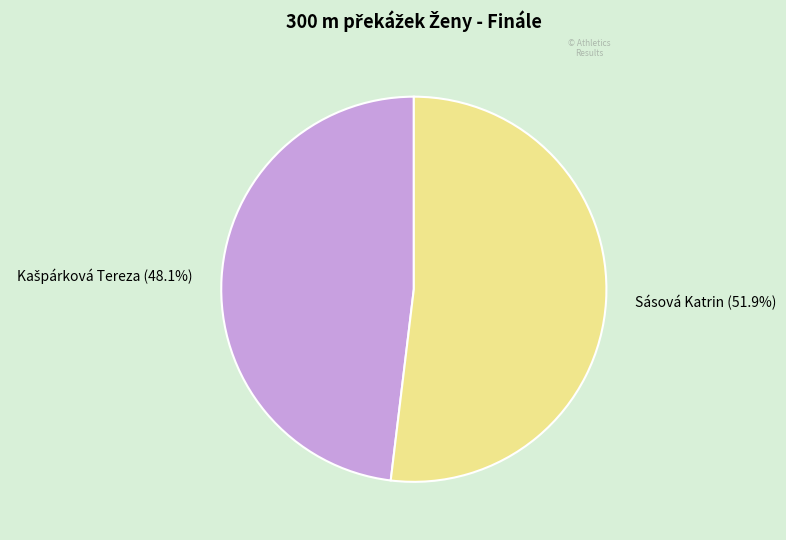

What is the largest slice in the pie chart?

Sásová Katrin